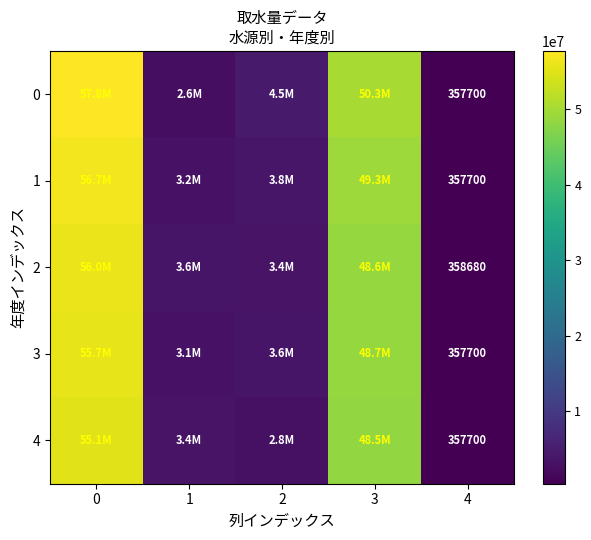

True or false: 2 has a value of 520116 at 4.

False